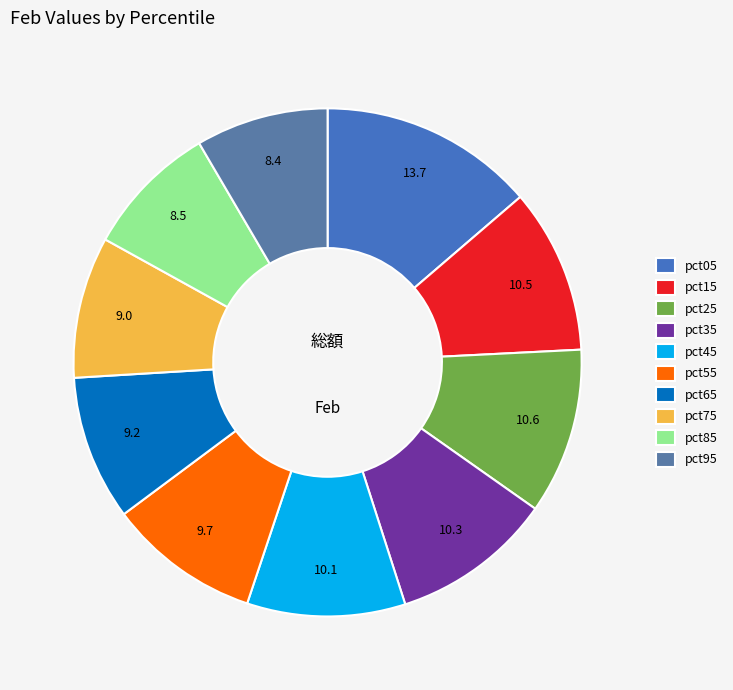

To the nearest percent, what percentage of the pie is pct55?

10%